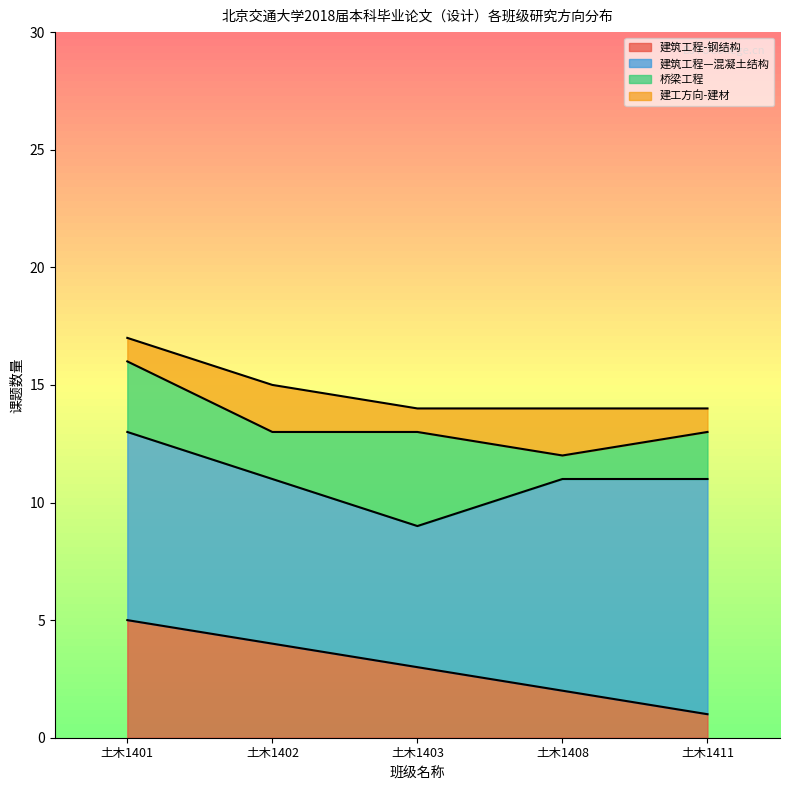

Rank the series by their maximum value, from highest to lowest.

建筑工程—混凝土结构, 建筑工程-钢结构, 桥梁工程, 建工方向-建材